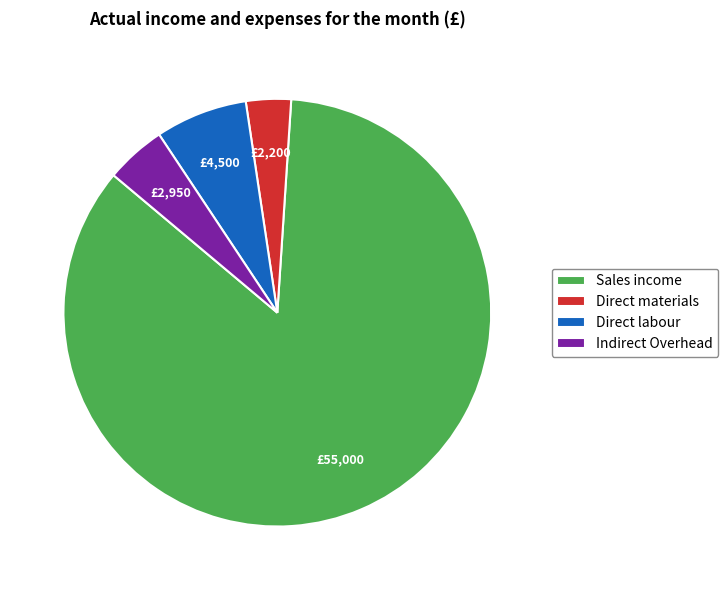

Between Direct materials and Indirect Overhead, which is larger?

Indirect Overhead